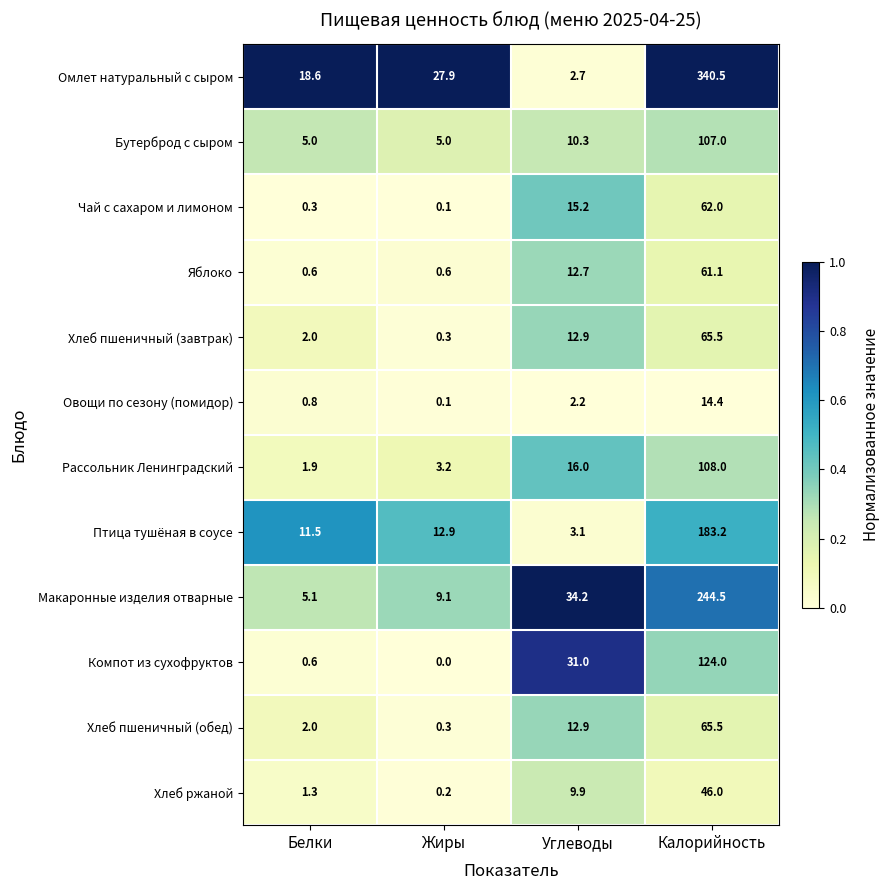

Which series has the largest total across all categories?

Омлет натуральный с сыром